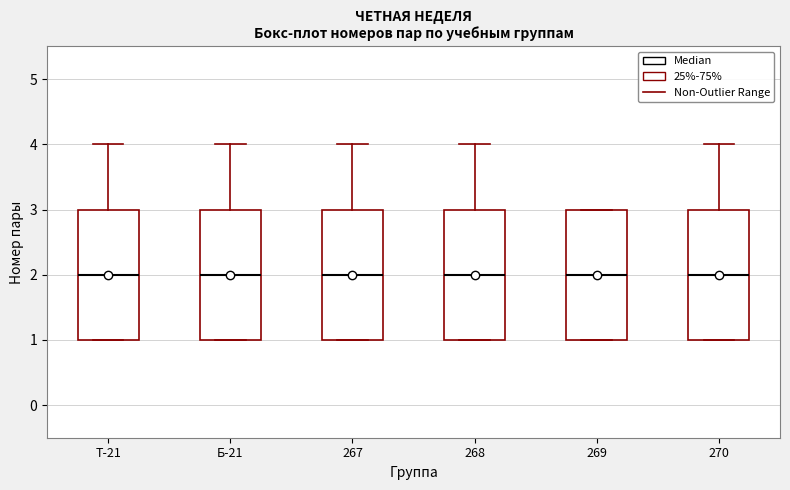

Reading left to right, transcribe this box plot: for each box, give where its median line is, the range the box spans, and where its two whiskers end, as read against the y-axis. The values are not printed on the chart, so give them approximately, as read against the axis.

Т-21: median 2, box 1 to 3, whiskers 1 to 4
Б-21: median 2, box 1 to 3, whiskers 1 to 4
267: median 2, box 1 to 3, whiskers 1 to 4
268: median 2, box 1 to 3, whiskers 1 to 4
269: median 2, box 1 to 3, whiskers 1 to 3
270: median 2, box 1 to 3, whiskers 1 to 4